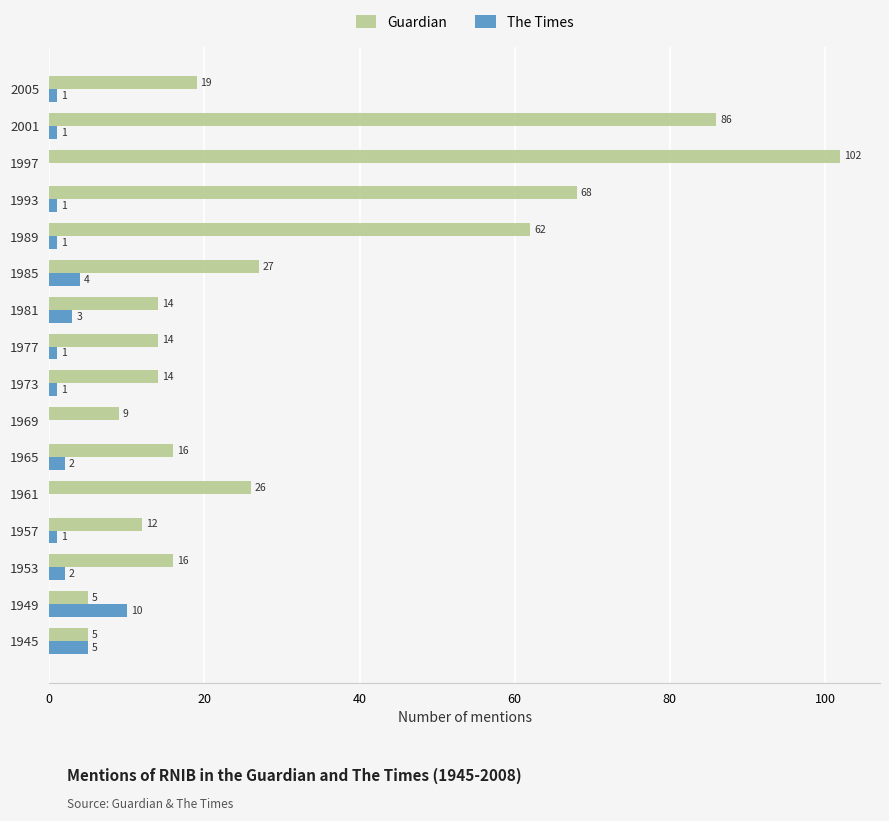

What is the total value across all series at 1977?

15